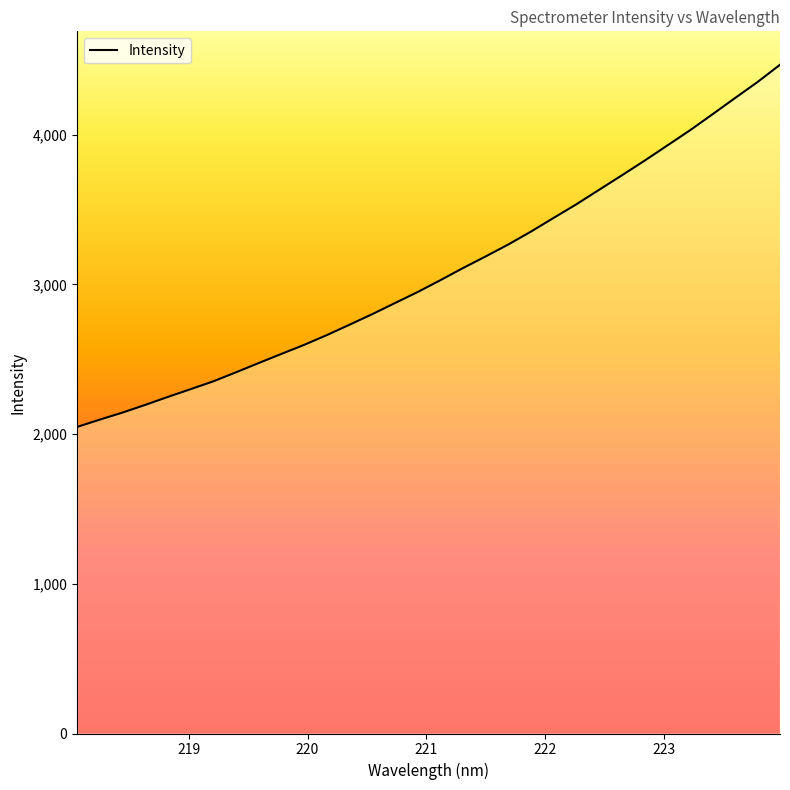

How many lines are shown in the chart?

1